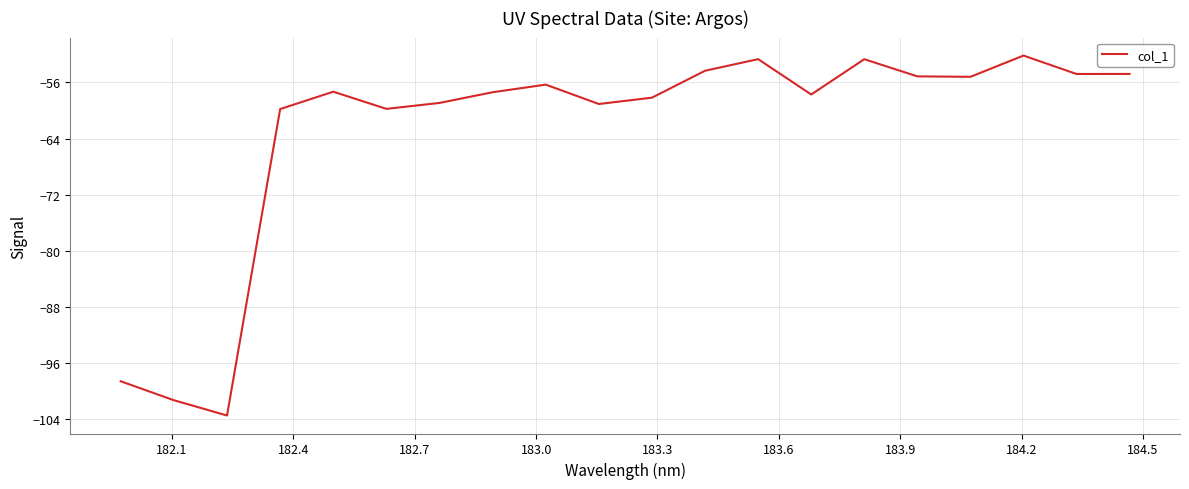

What is the minimum value shown in the chart?

-103.4